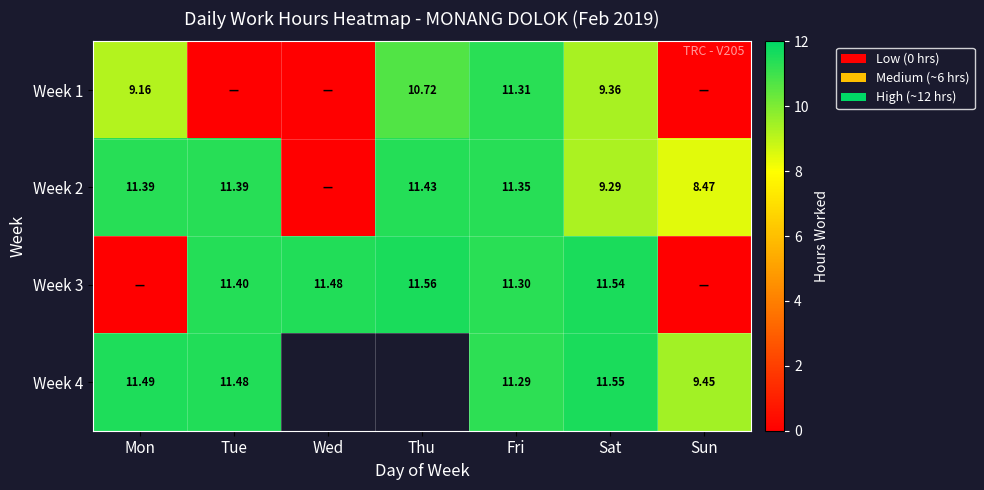

What is the average value of the Week 2 series?

9.0